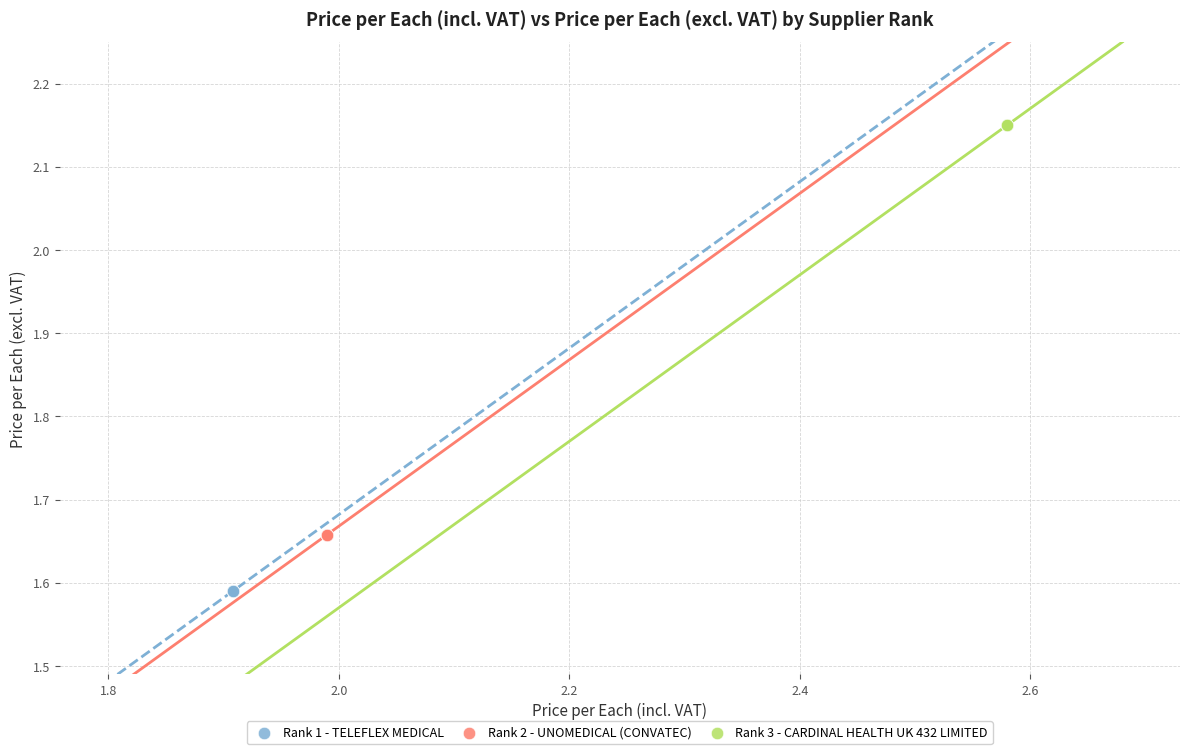

Which series reaches the minimum Y coordinate?

Rank 1 - TELEFLEX MEDICAL